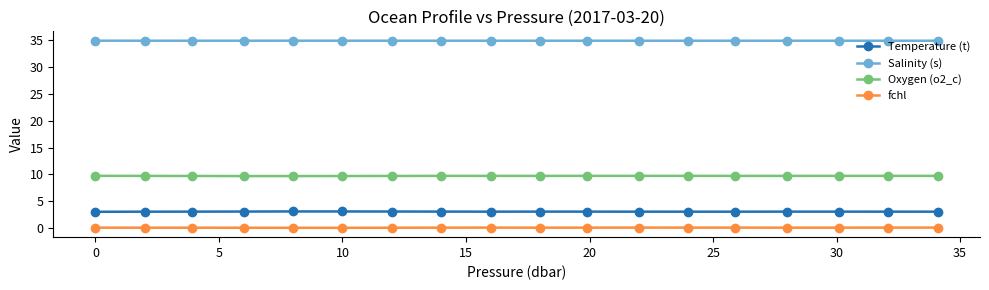

Count the number of data series in this chart.

4